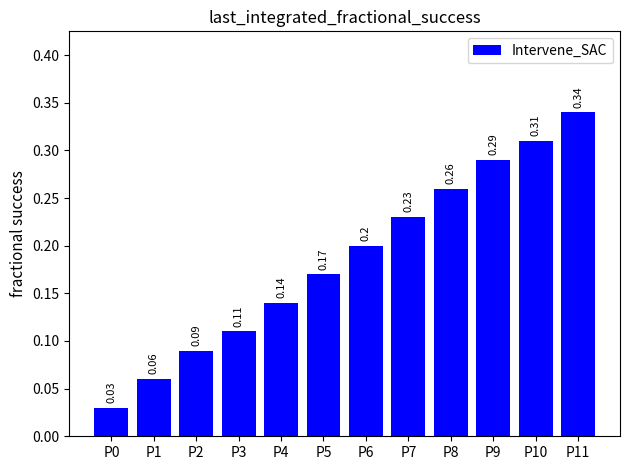

What is the change in value from P3 to P7?

+0.1